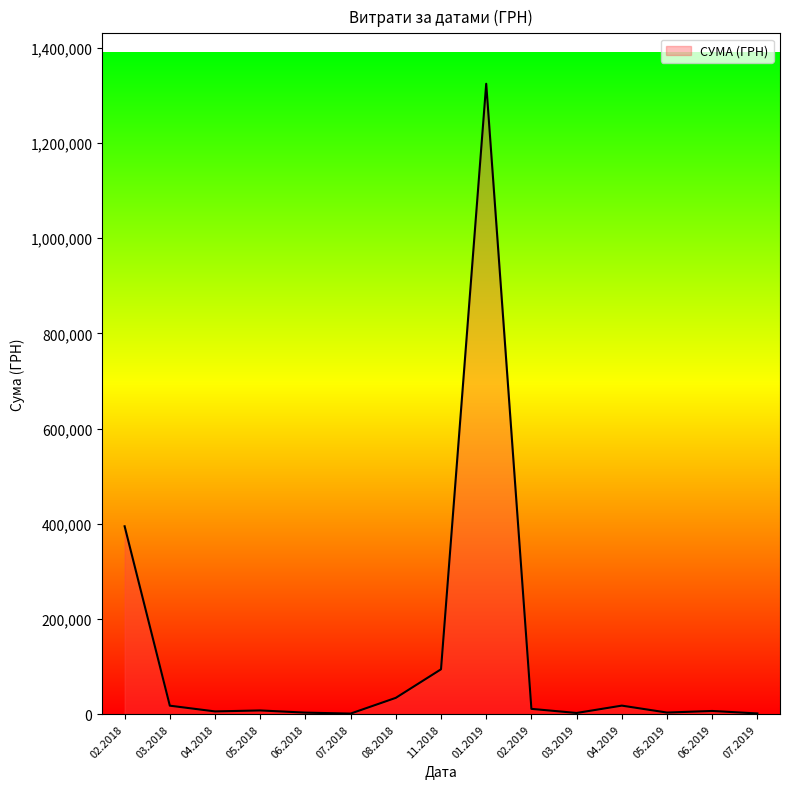

What is the difference between the maximum and minimum values?

1323132.5